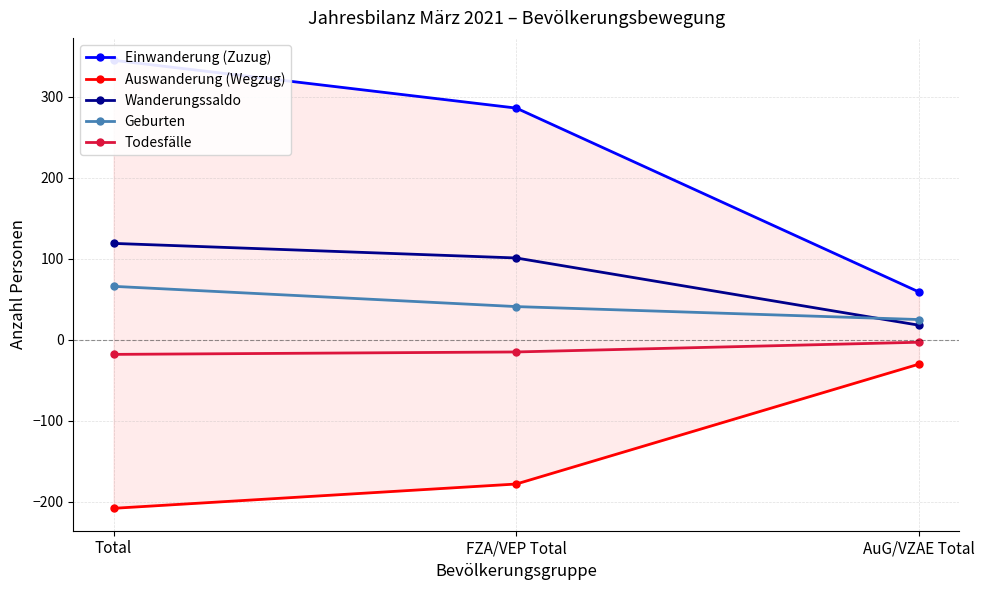

Rank the categories by Wanderungssaldo value from highest to lowest.

Total, FZA/VEP Total, AuG/VZAE Total